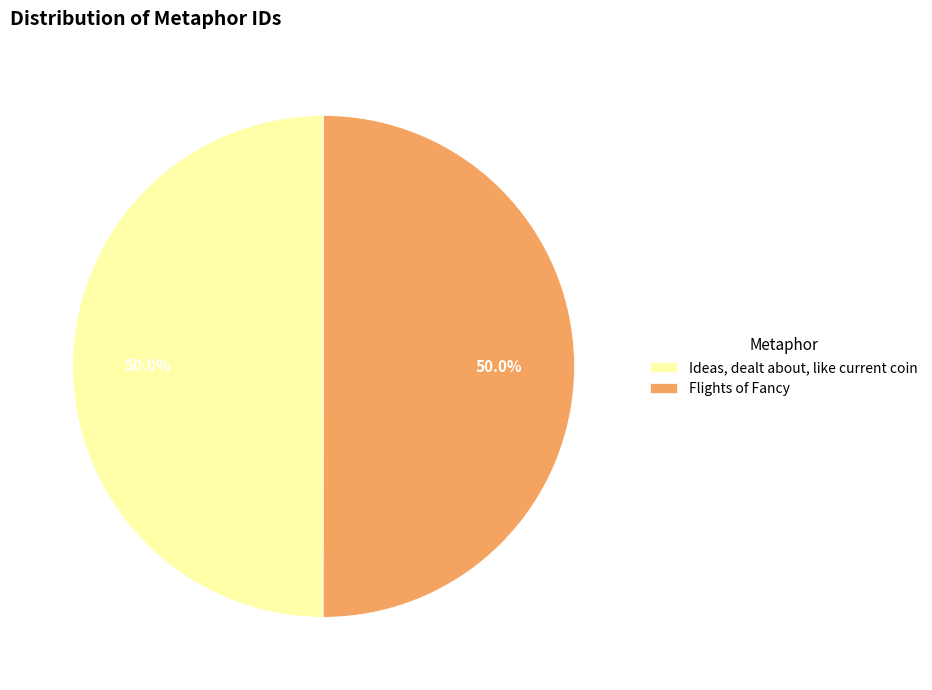

How much of the chart is everything except Flights of Fancy?

50.0%